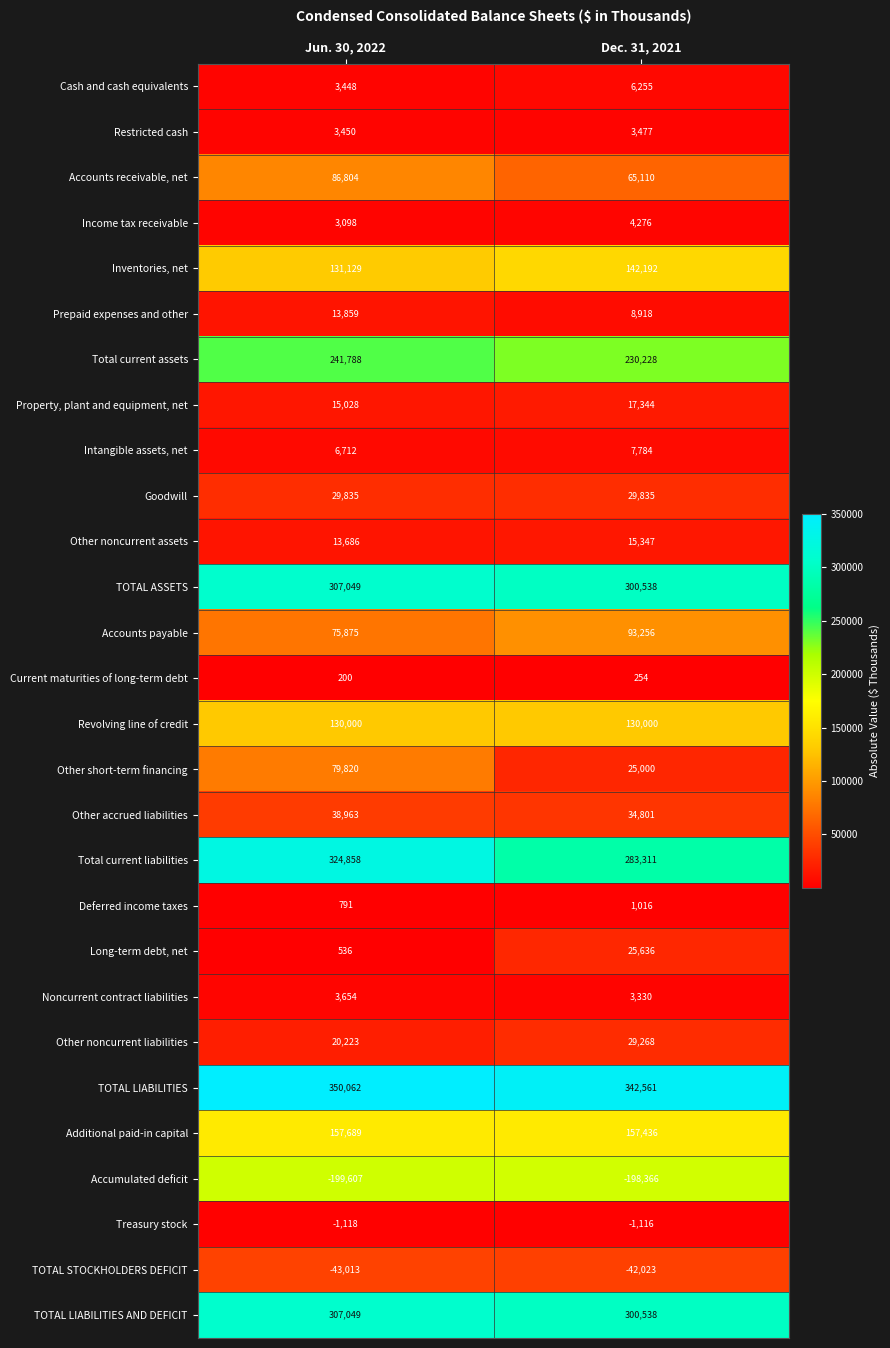

Between Jun. 30, 2022 and Dec. 31, 2021, which series saw the biggest shift?

Other short-term financing